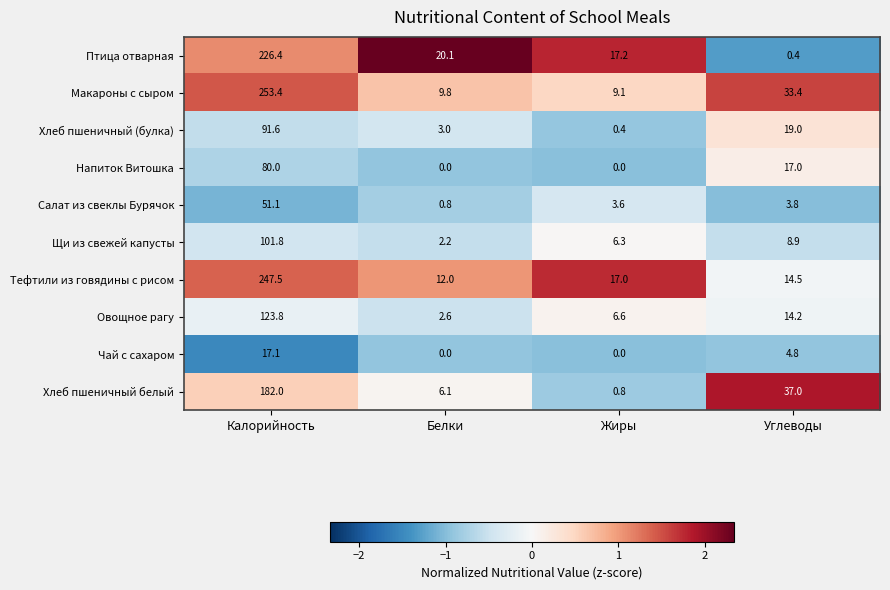

What is the difference between the maximum and minimum values in the Чай с сахаром series?

17.1